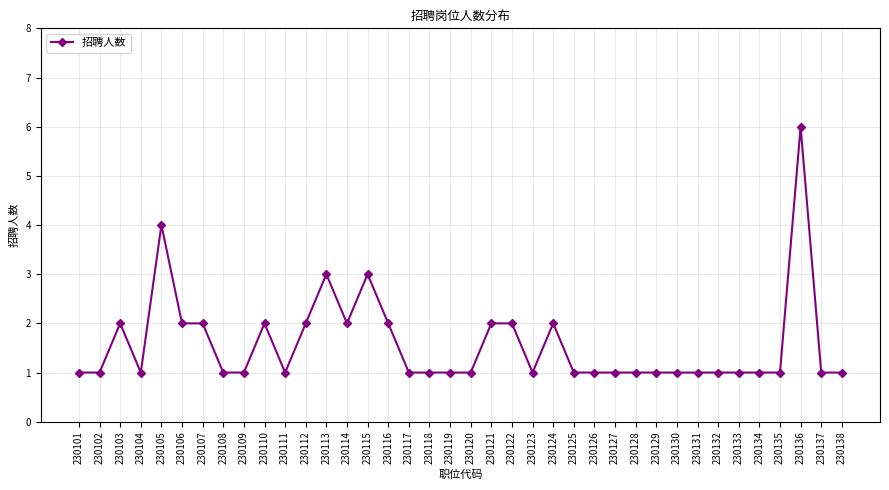

What is the difference between the maximum and minimum values?

5